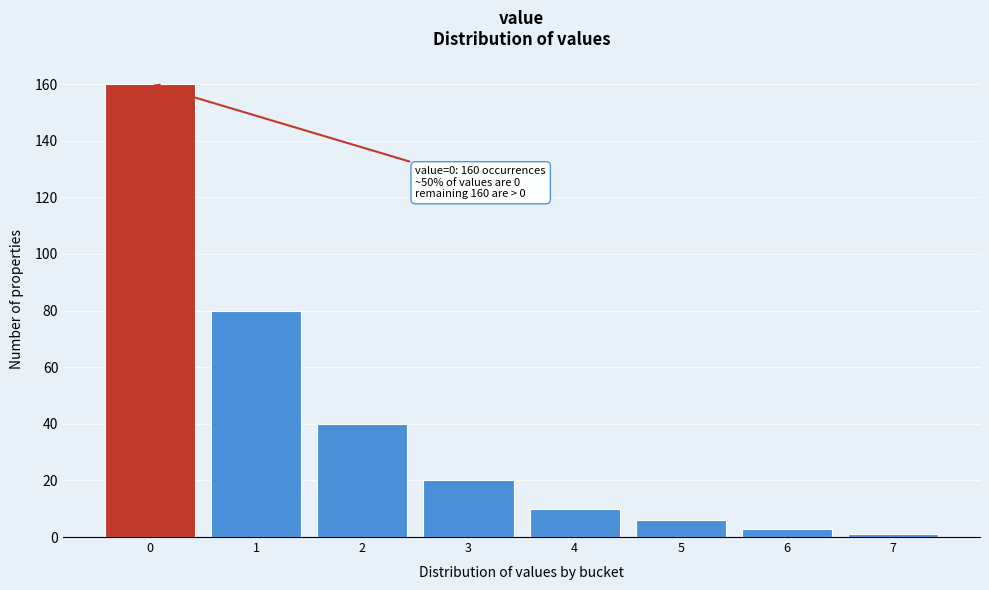

Reading left to right, list all the values displayed in this chart.

160	80	40	20	10	6	3	1